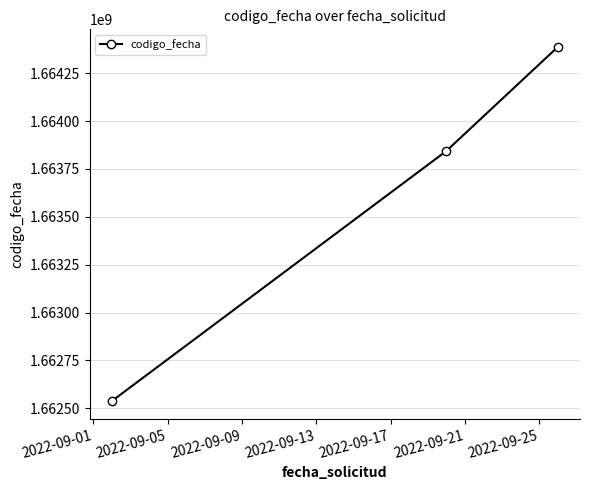

What is the average value?

1663589170